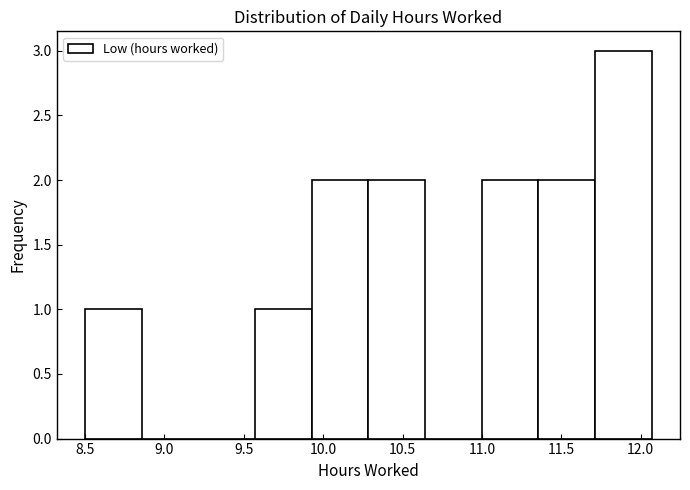

Reading left to right, list every bar in this chart as the range it spans on the x-axis followed by its height. Neither the bar edges nor the heights are printed on the chart, so give them approximately, as read against the axes.

8.50 to 8.85: 1
8.85 to 9.20: 0
9.20 to 9.55: 0
9.55 to 9.95: 1
9.95 to 10.30: 2
10.30 to 10.65: 2
10.65 to 11.00: 0
11.00 to 11.35: 2
11.35 to 11.70: 2
11.70 to 12.05: 3